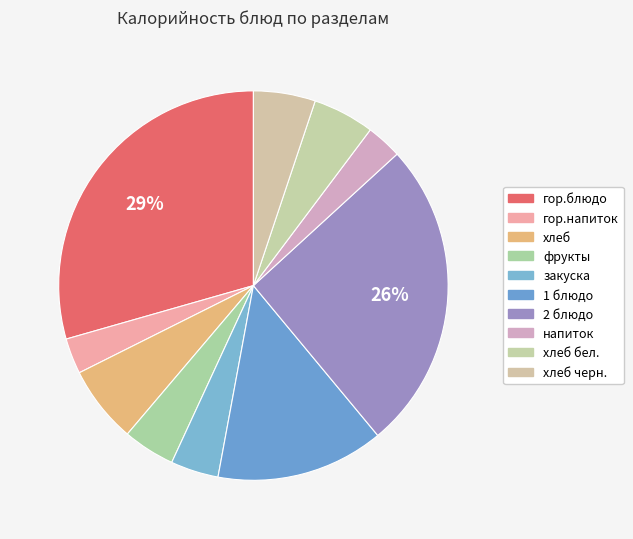

How many segments does this pie chart have?

10